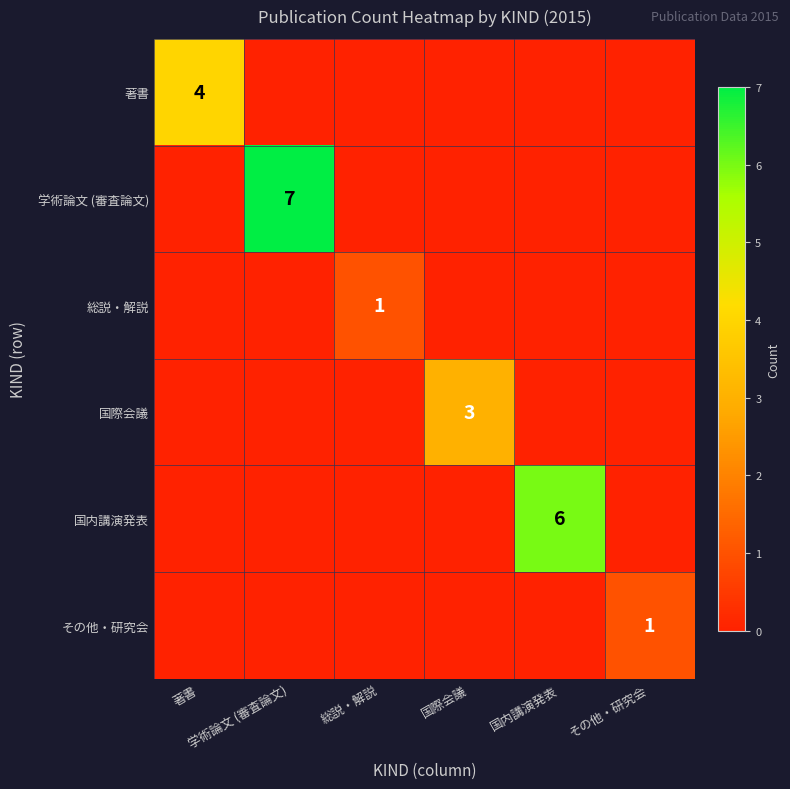

What is the approximate value of 国際会議 at 国際会議?

3